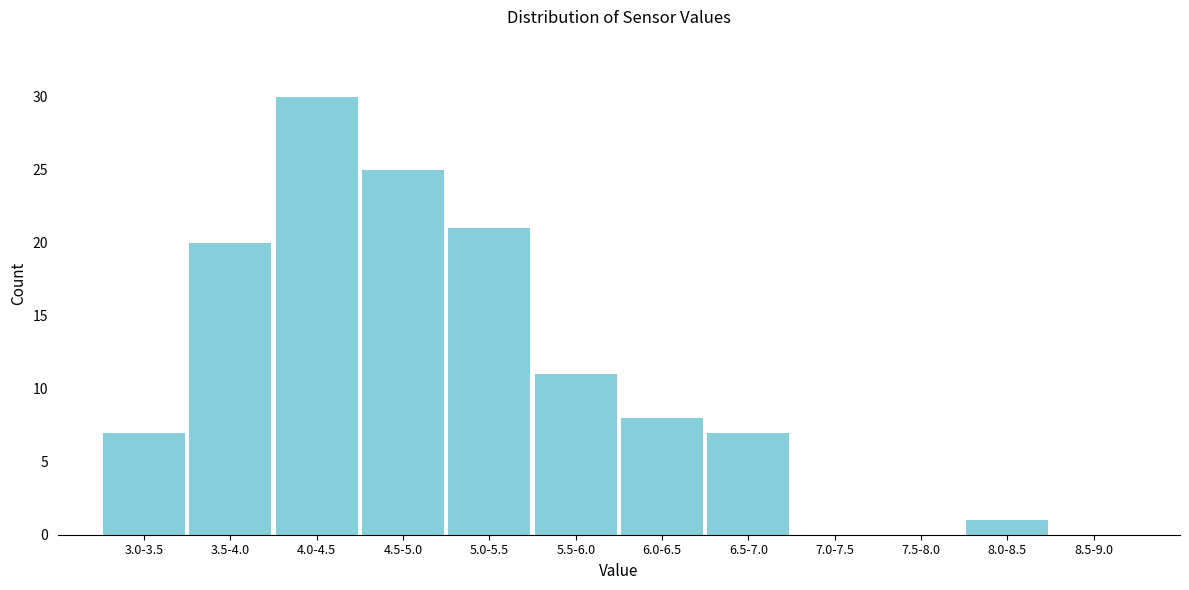

Reading right to left, transcribe all the data shown in this chart.

8.5-9.0=0	8.0-8.5=1	7.5-8.0=0	7.0-7.5=0	6.5-7.0=7	6.0-6.5=8	5.5-6.0=11	5.0-5.5=21	4.5-5.0=25	4.0-4.5=30	3.5-4.0=20	3.0-3.5=7